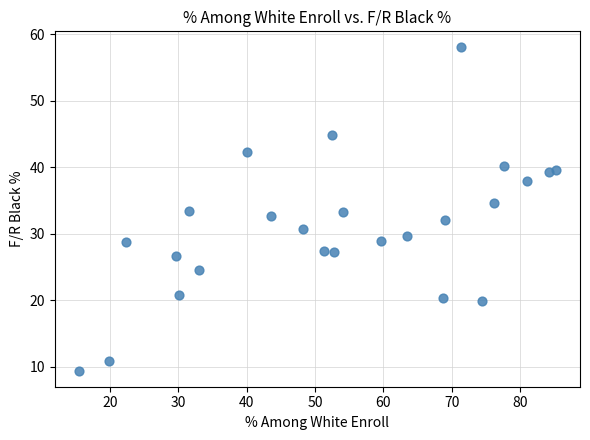

What is the range of X values (max minus min)?

69.9